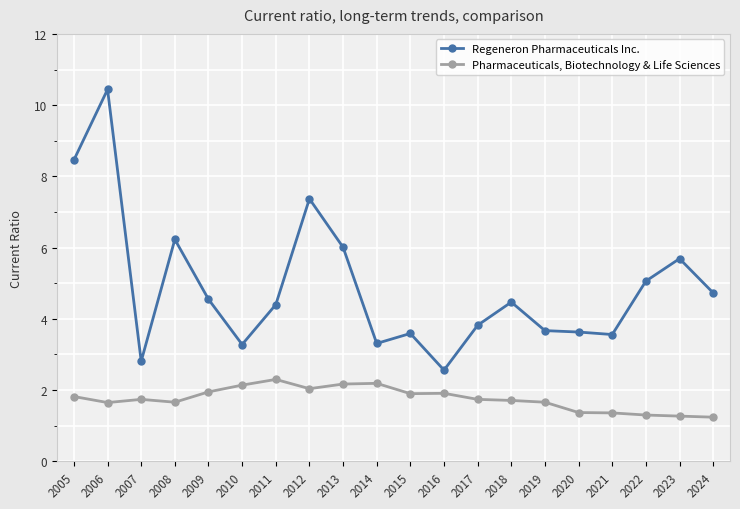

What is the difference between the second highest and minimum values in the Regeneron Pharmaceuticals Inc. series?

5.9